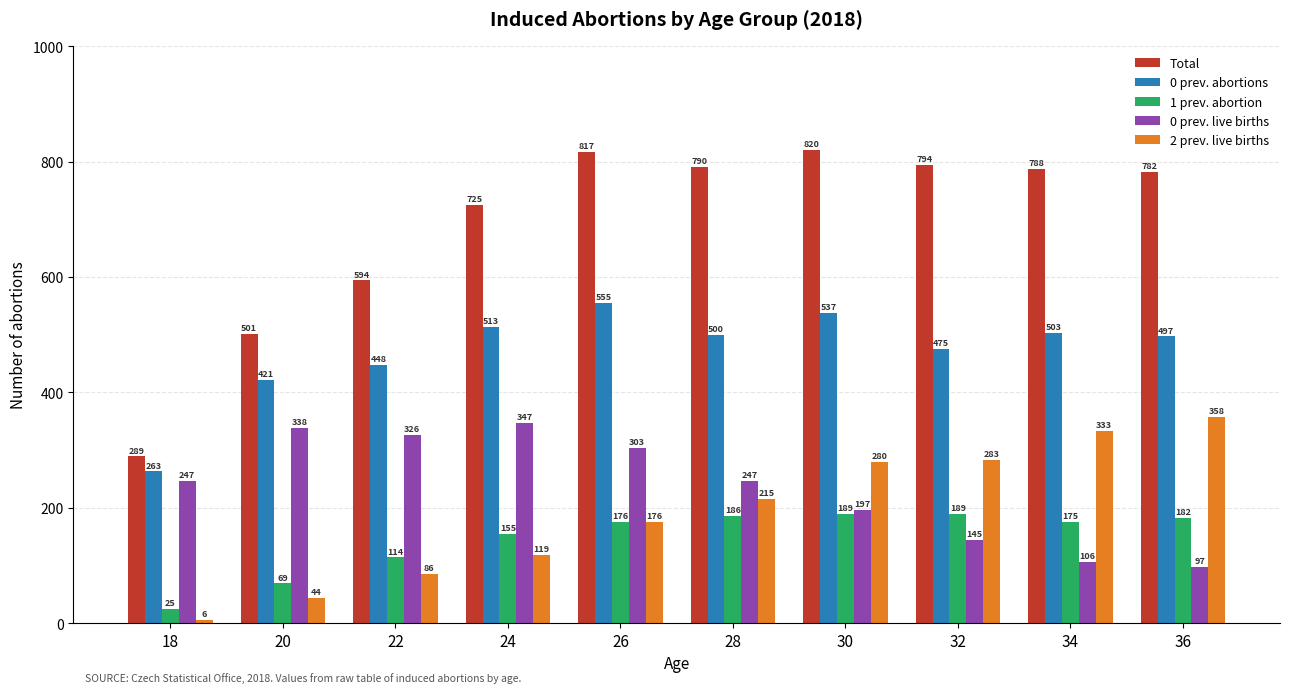

What is the value of the 2 prev. live births bar at the 9th from the left?

333